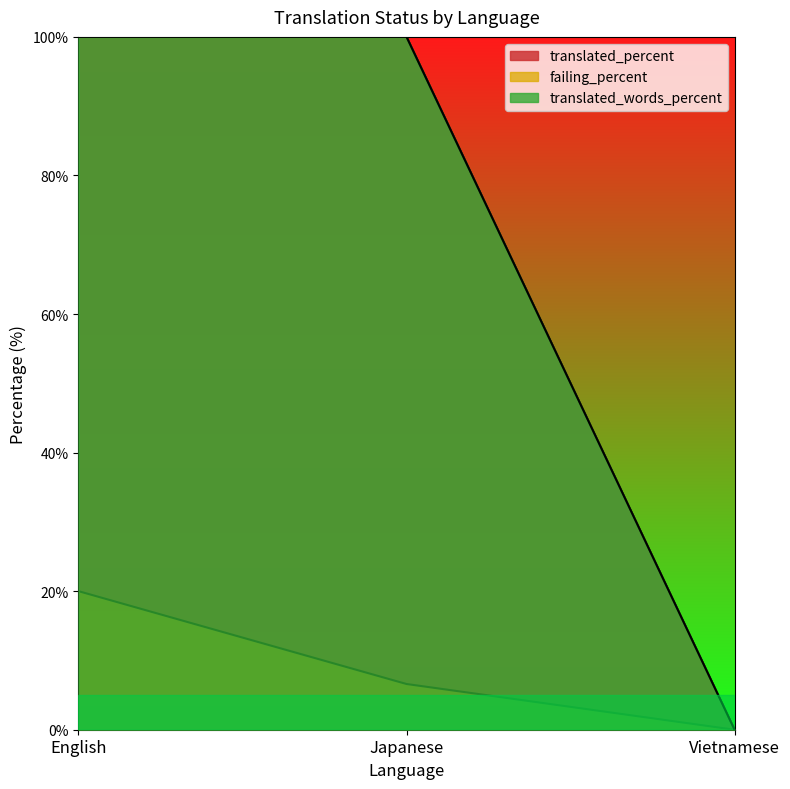

What is the label of the 3rd point from the left?

Vietnamese